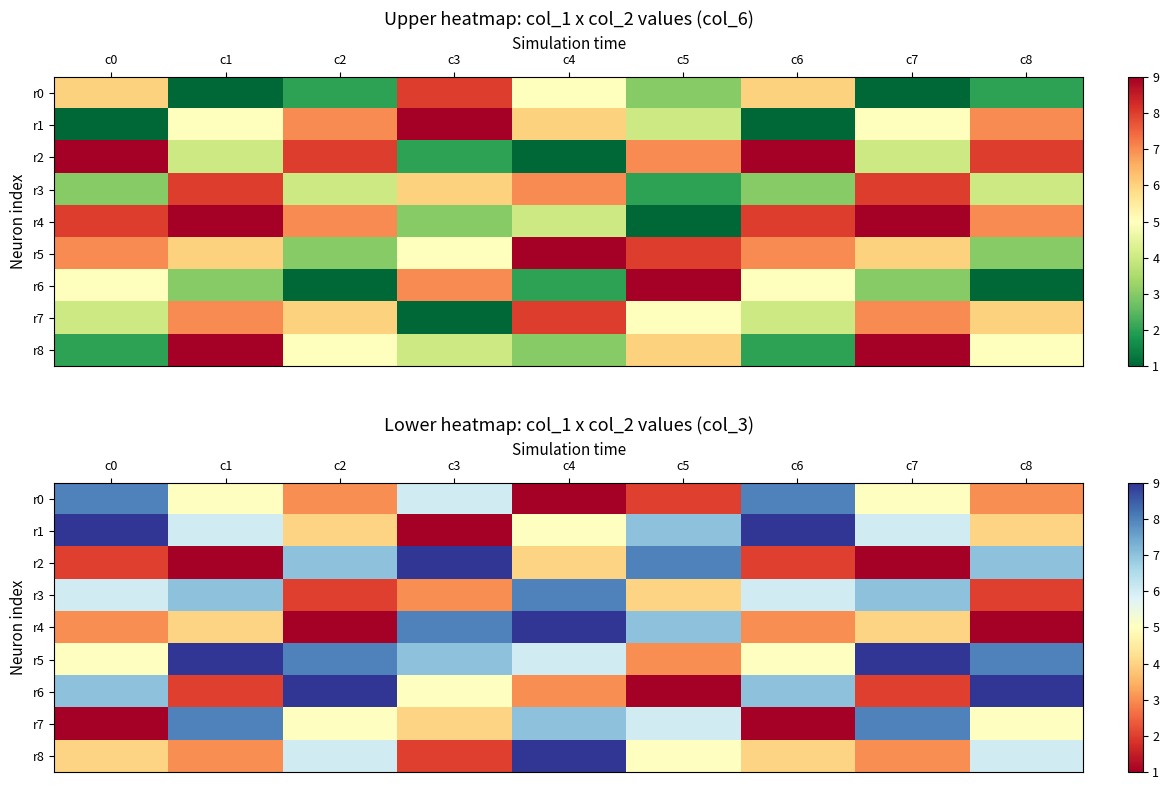

Which has a higher value, c6 or c8?

c6